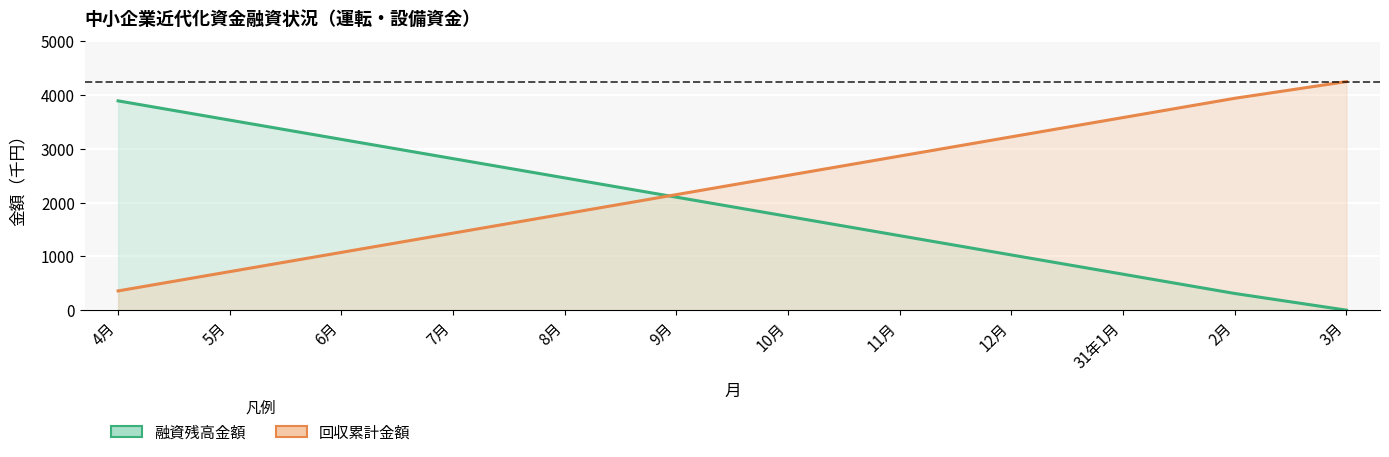

True or false: 融資残高金額 and 回収累計金額 cross at least once.

True